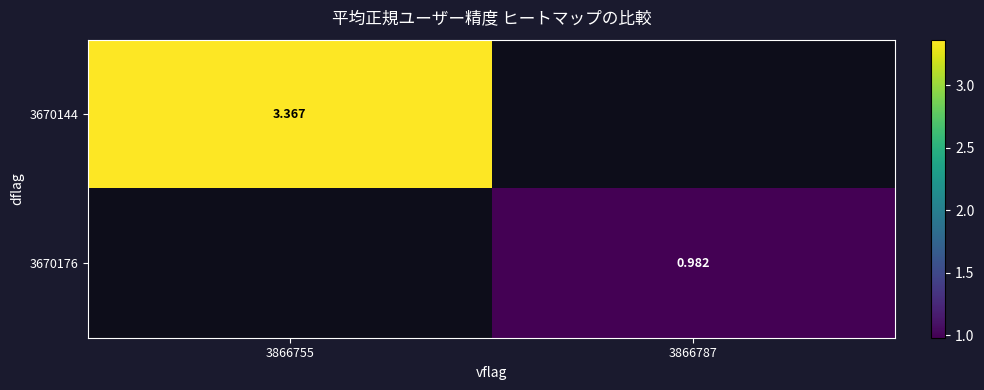

Is it true that 3670144 equals 3.4 at 3866755?

True